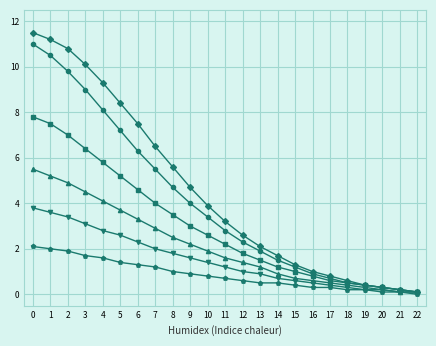

What is the difference between the highest and lowest values at 5?

7.0